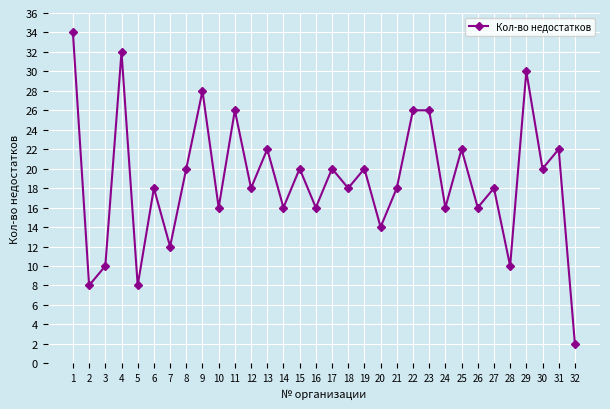

Which label corresponds to the smallest value in the chart?

32